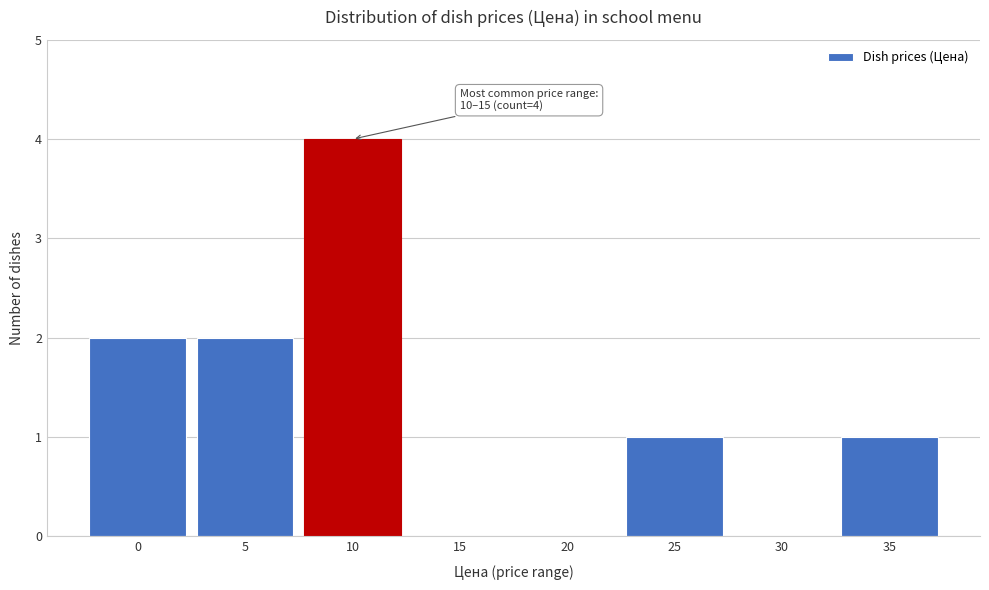

Reading left to right, list all the values displayed in this chart.

0=2	5=2	10=4	15=0	20=0	25=1	30=0	35=1